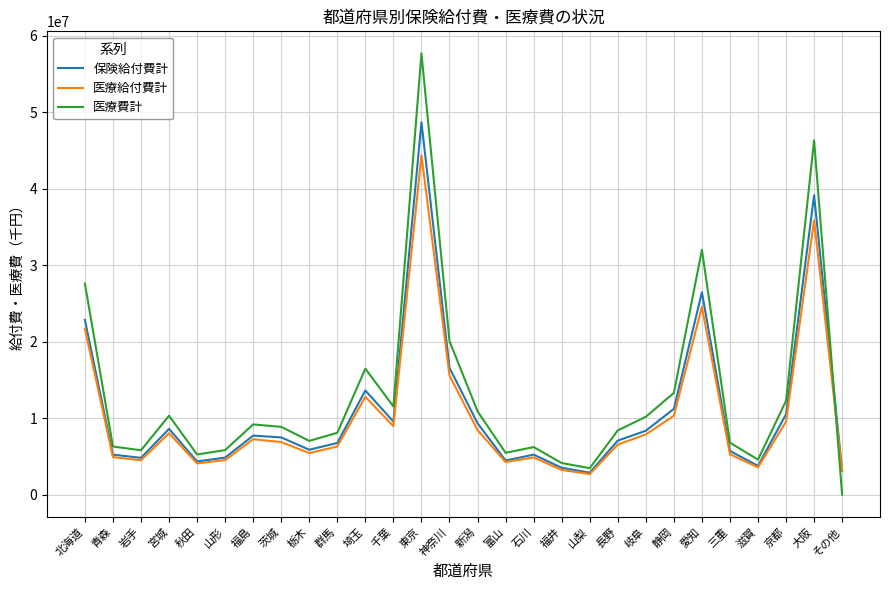

What is the total value across all series at 青森?

16472004.9